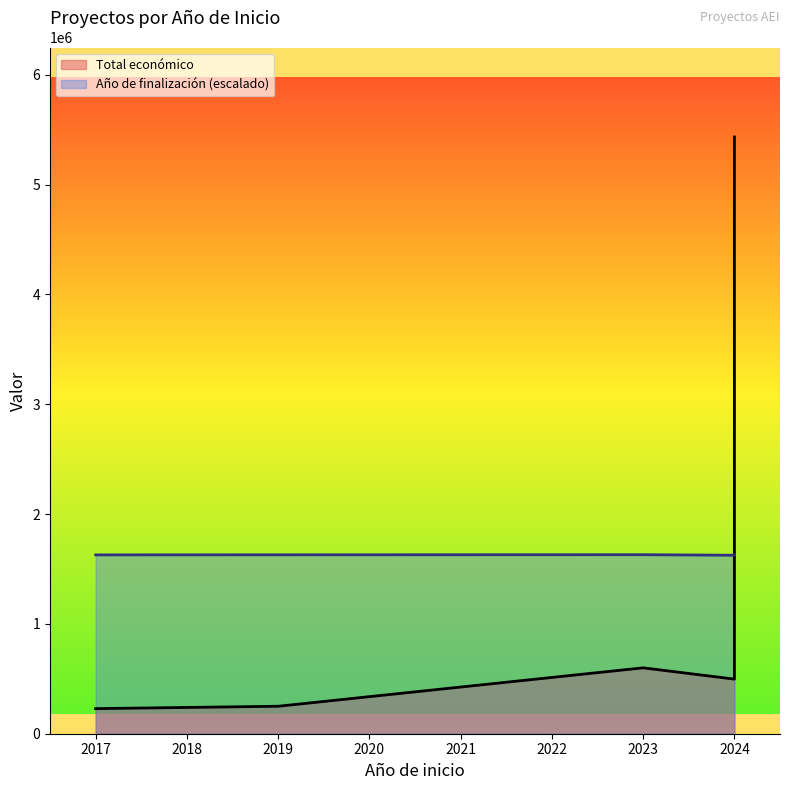

At how many categories does at least one series exceed 4999947?

1